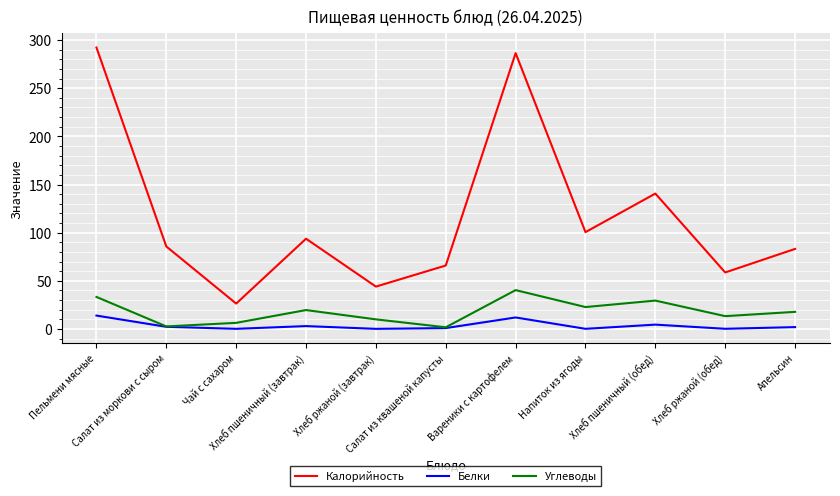

Which category has the lowest value in the Калорийность series?

Чай с сахаром